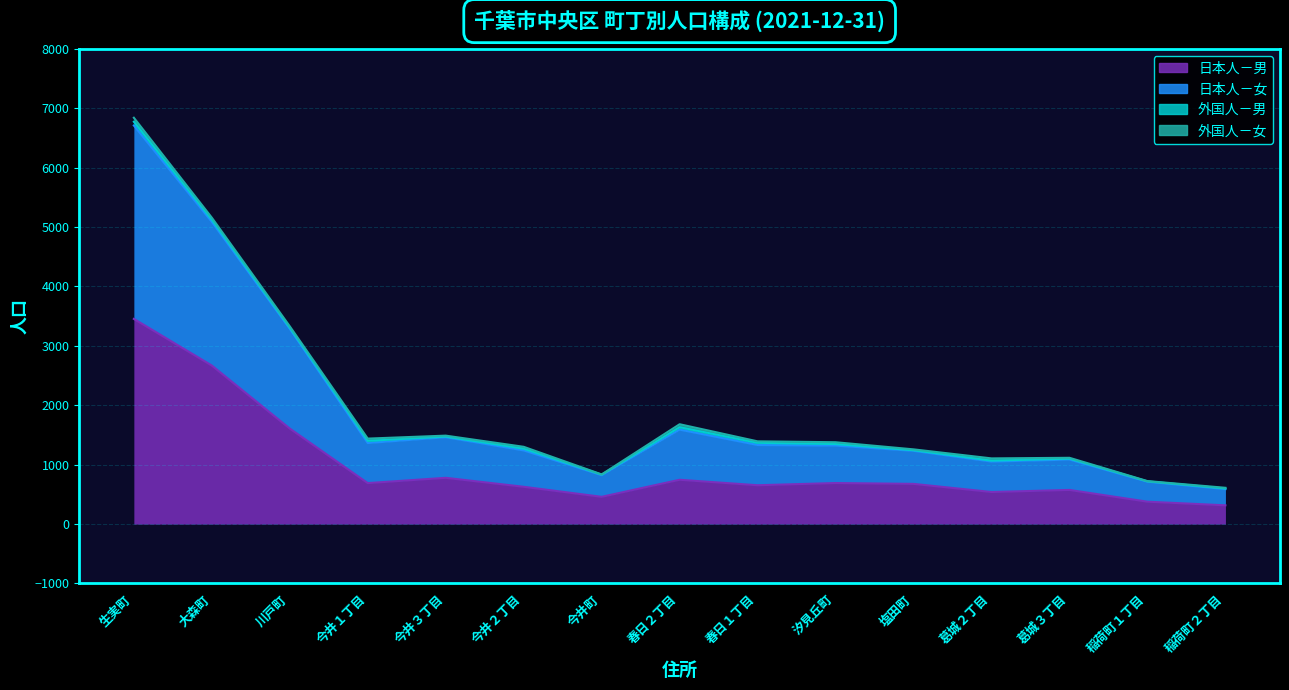

At which label does 日本人－男 reach its peak?

生実町